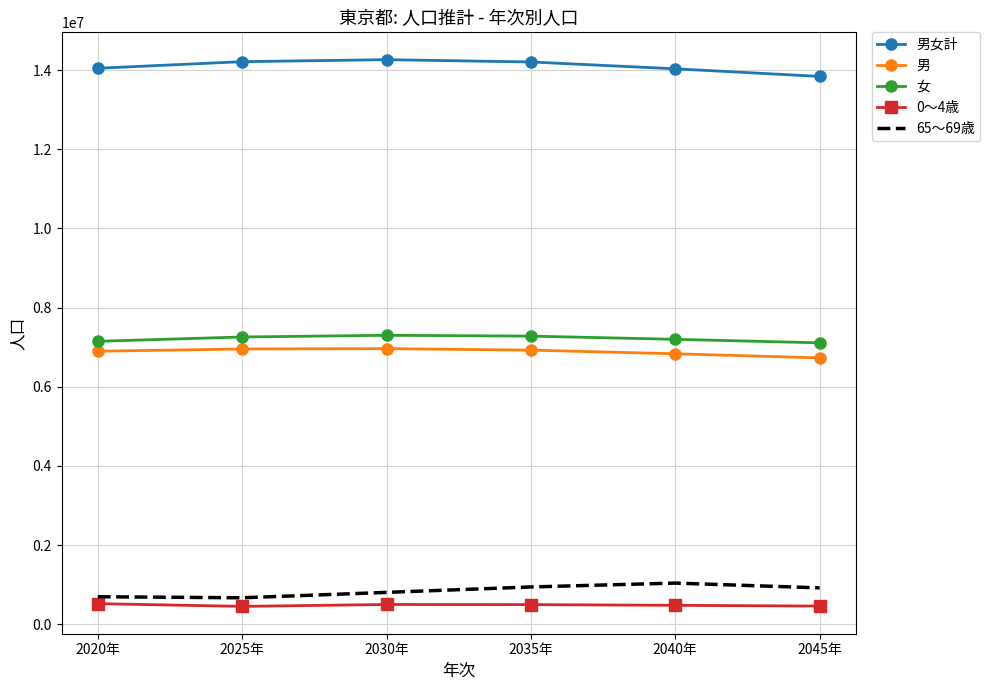

What is the spread (max minus min) of values at 2030年?

13764537